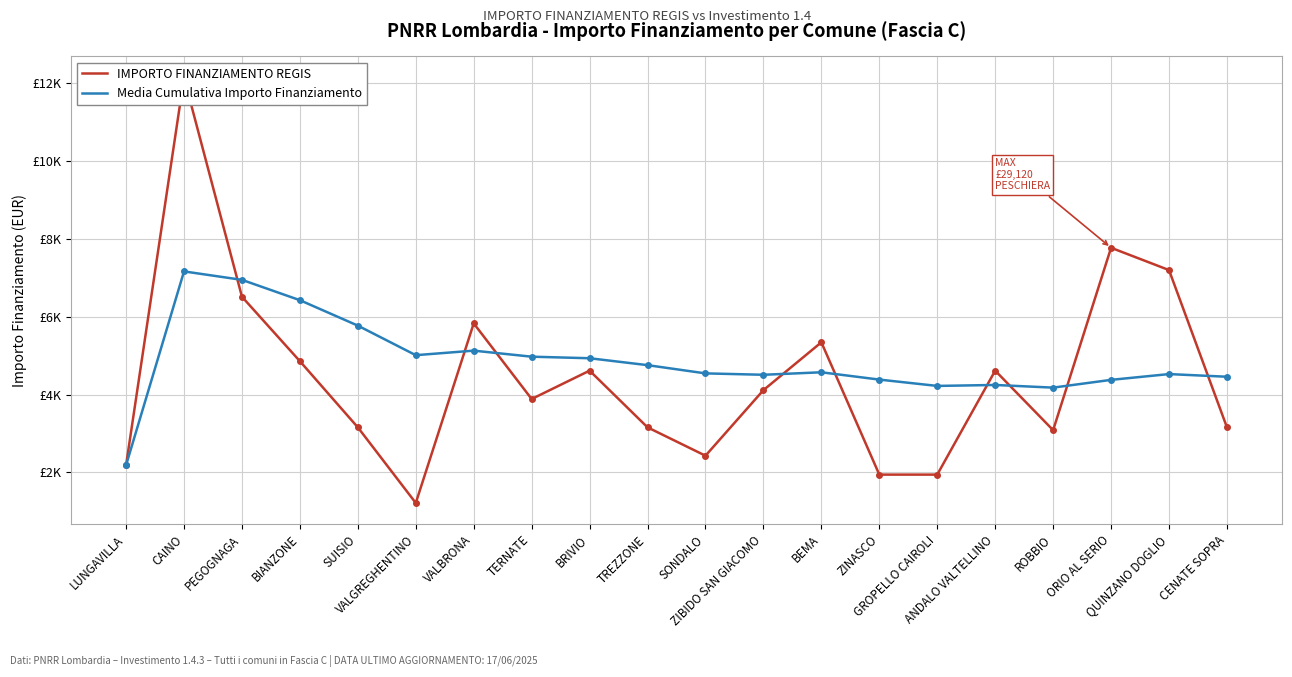

What is the label of the 17th point from the right?

BIANZONE